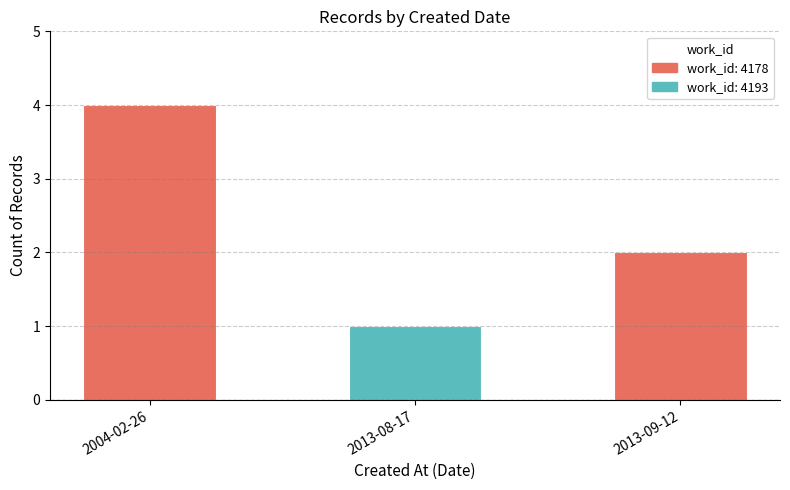

Reading right to left, list all the values displayed in this chart.

2	1	4